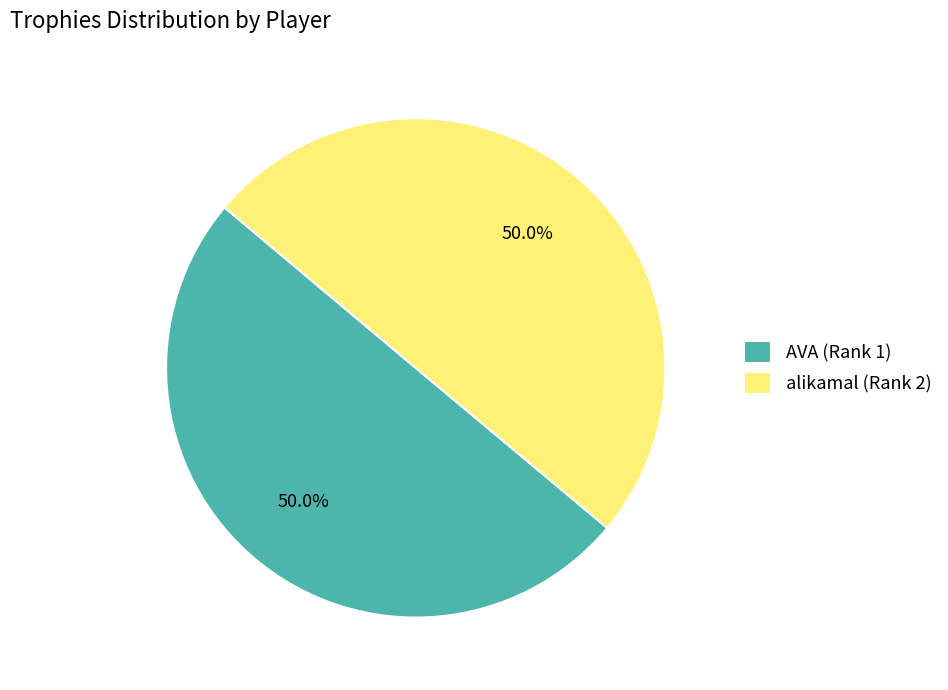

Combined, do alikamal (Rank 2) and AVA (Rank 1) account for over 50%?

Yes